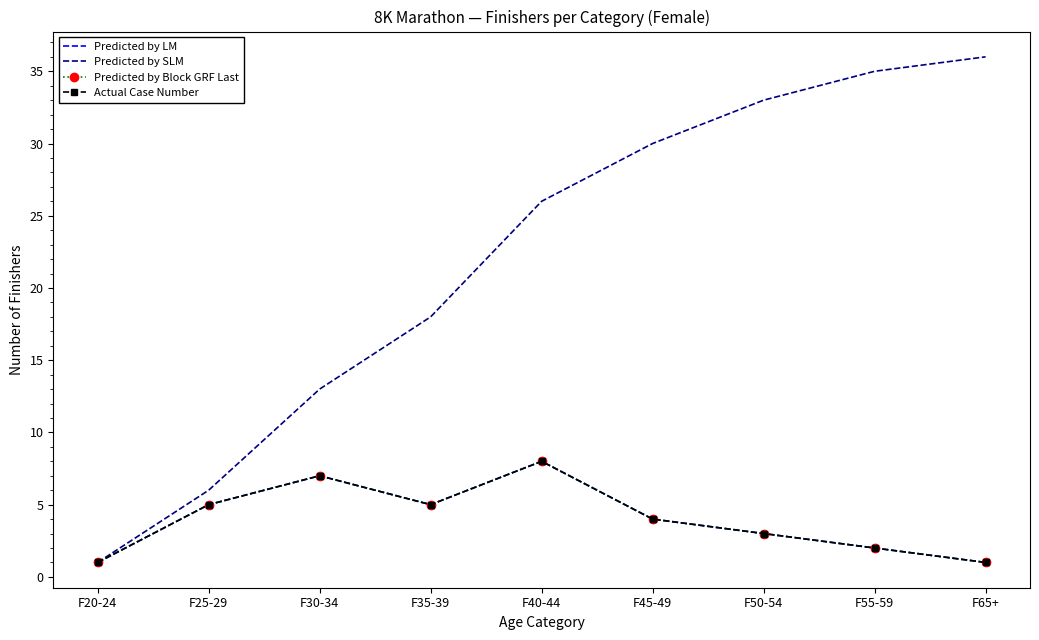

Reading left to right, transcribe all the data shown in this chart.

Predicted by LM: 1	5	7	5	8	4	3	2	1
Predicted by SLM: 1	6	13	18	26	30	33	35	36
Predicted by Block GRF Last: 1	5	7	5	8	4	3	2	1
Actual Case Number: 1	5	7	5	8	4	3	2	1